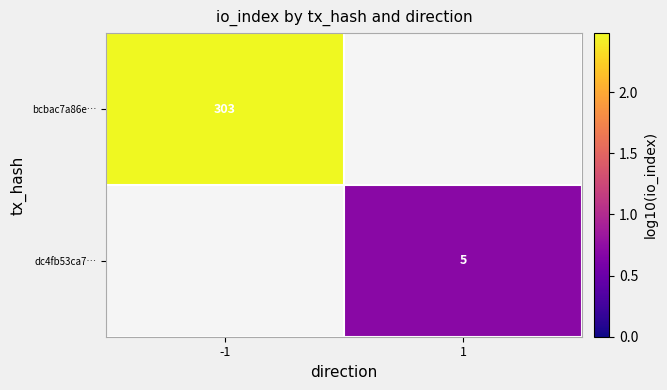

At which category does the chart reach its peak across all series?

-1